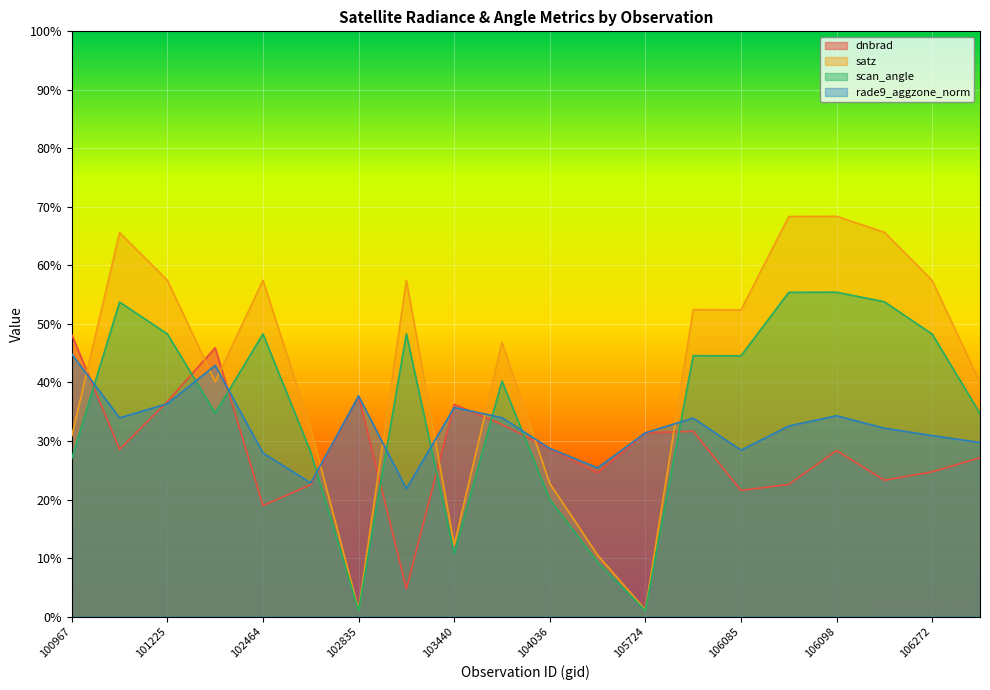

How many interior local valleys does the dnbrad series have?

6